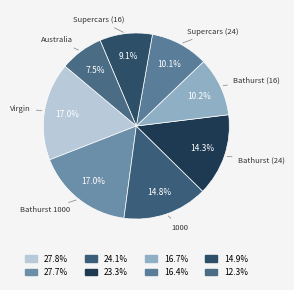

What is the total percentage of 1000 and Bathurst (16)?

25.0%